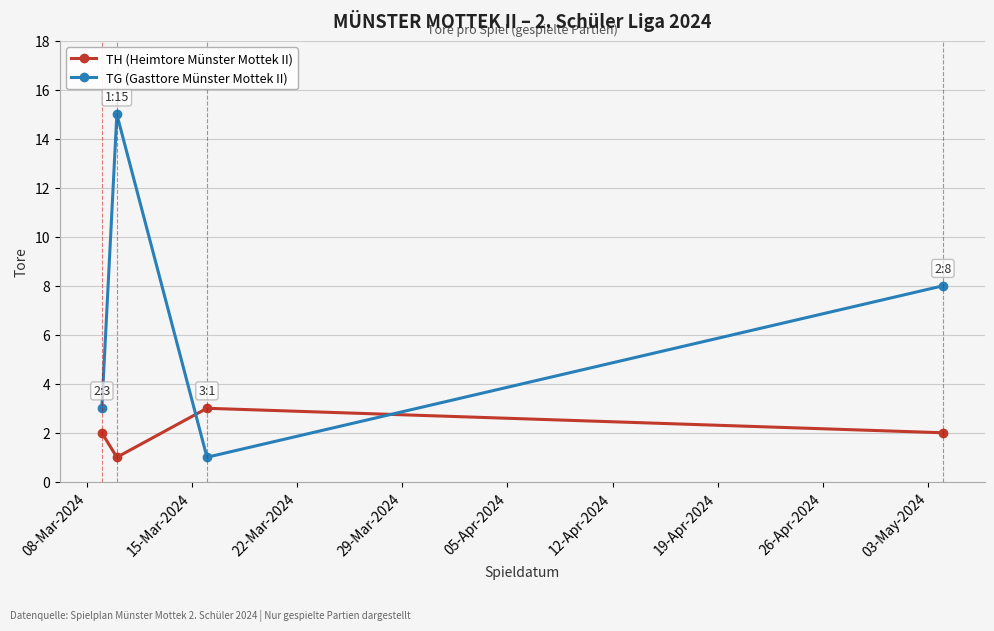

Which series has the largest total across all categories?

TG (Gasttore Münster Mottek II)